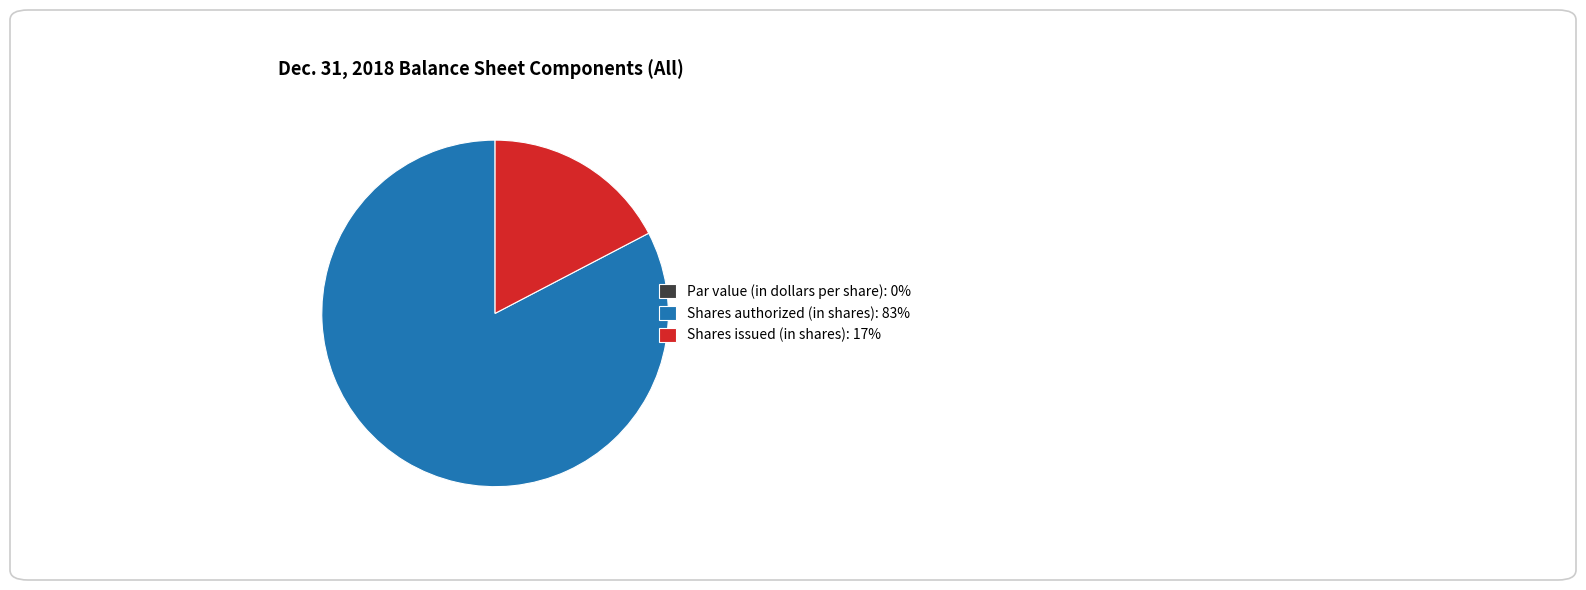

Which category has the biggest portion of the pie?

Shares authorized (in shares): 83%